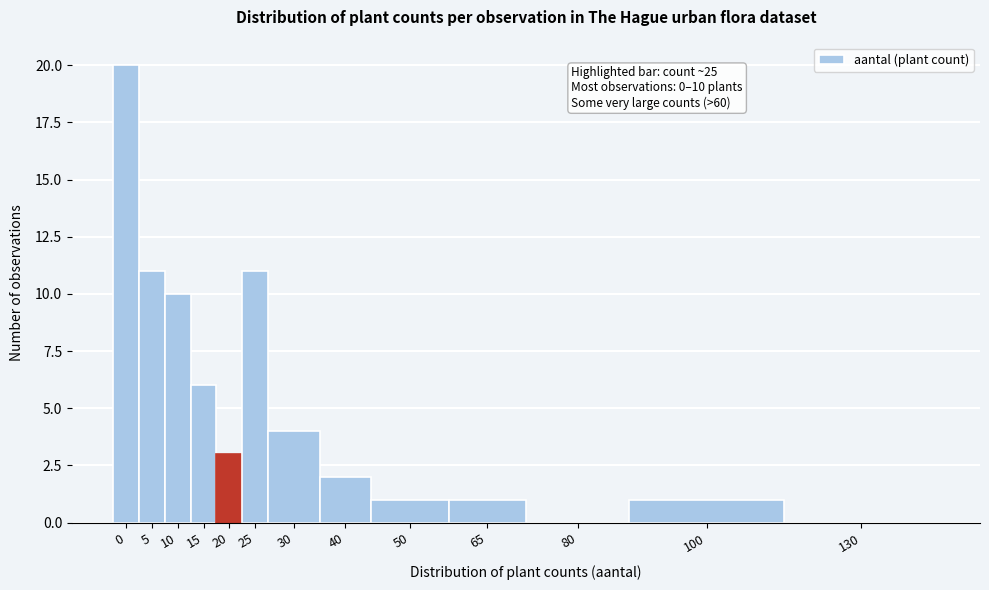

Reading right to left, what are all the values shown in this chart?

130=0	100=1	80=0	65=1	50=1	40=2	30=4	25=11	20=3	15=6	10=10	5=11	0=20